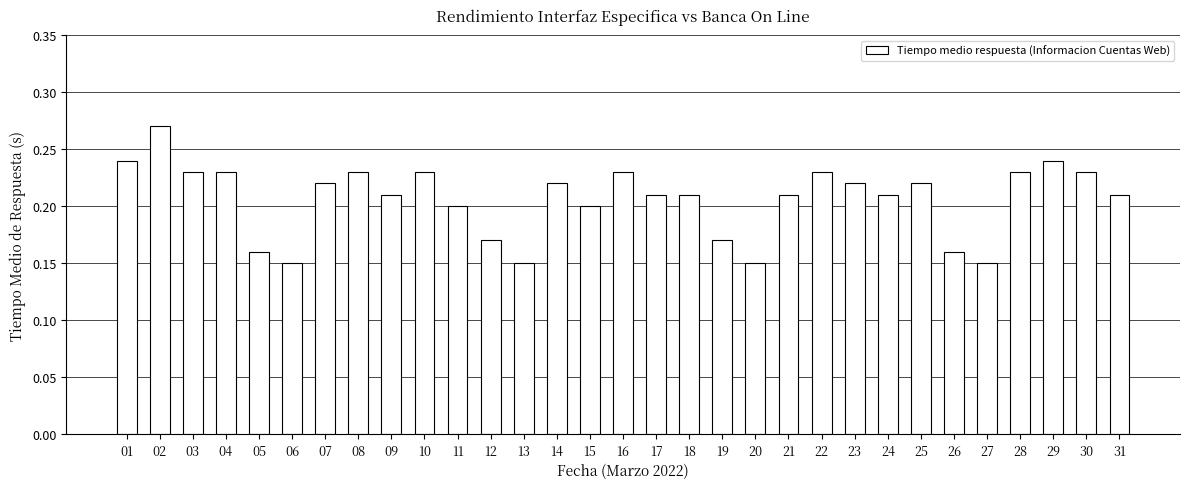

At which category does the chart reach its peak across all series?

02